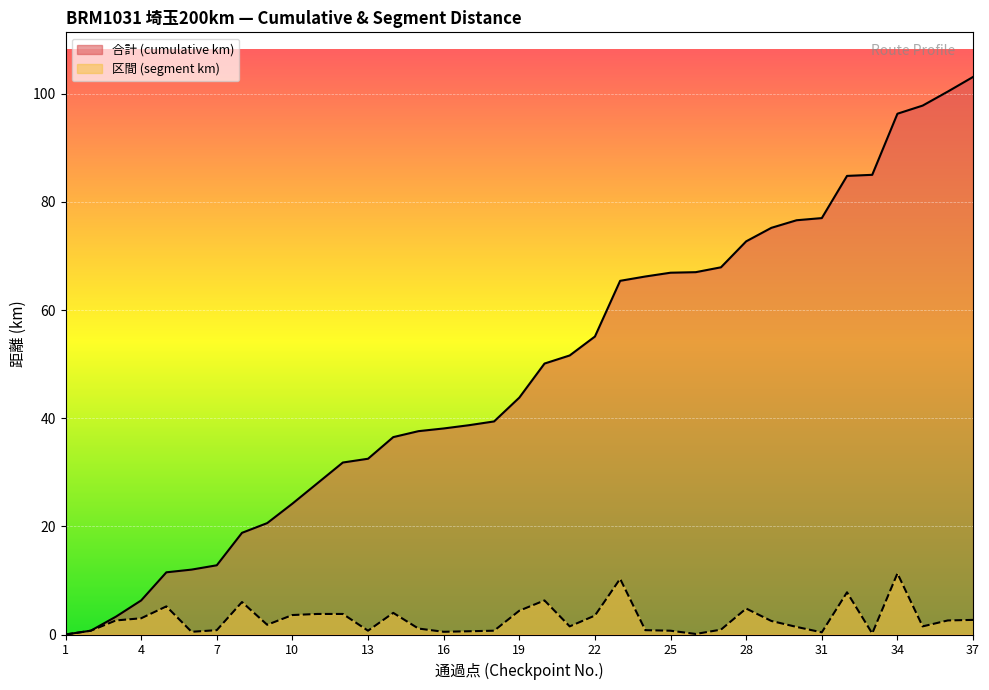

At which category is the sum across all series the highest?

34